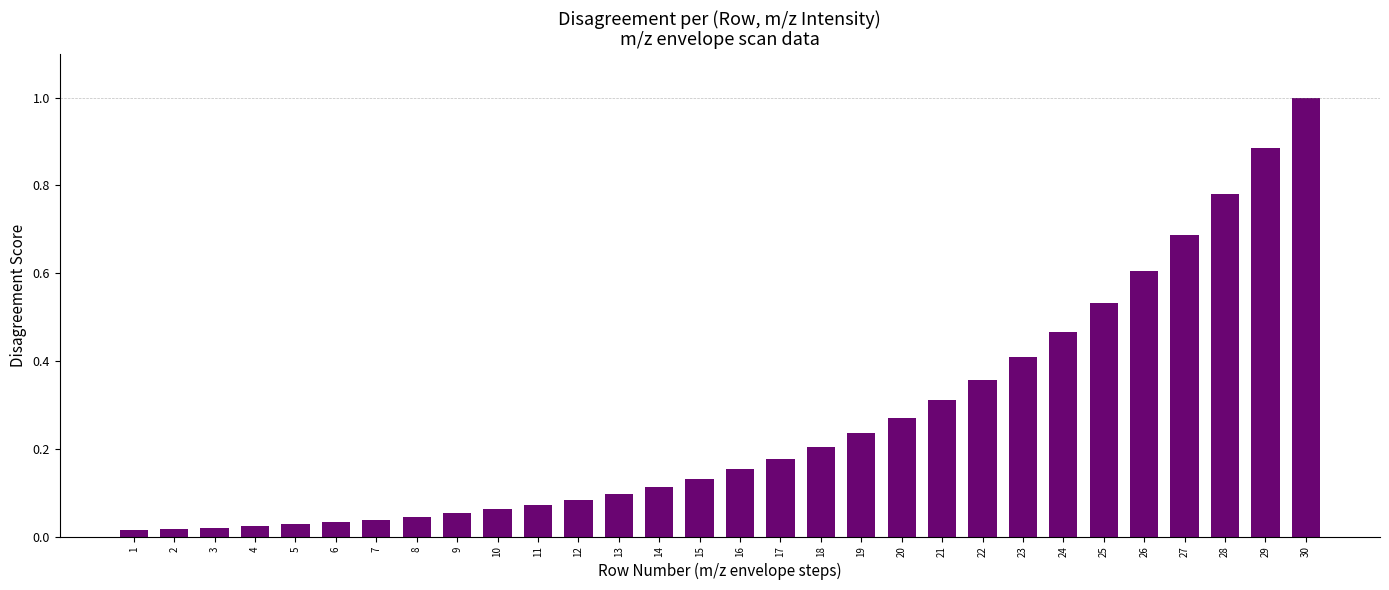

What is the sum of all values?

7.9